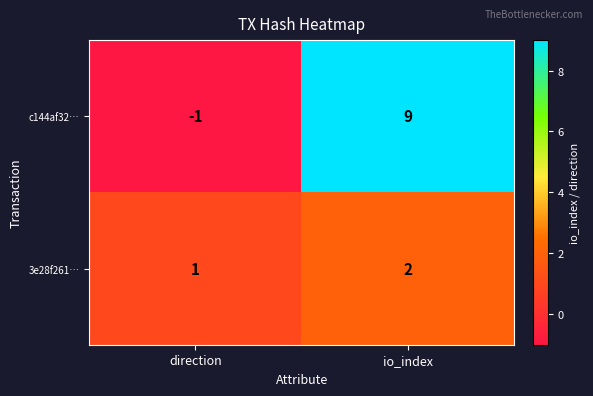

How many distinct data groups are displayed?

2